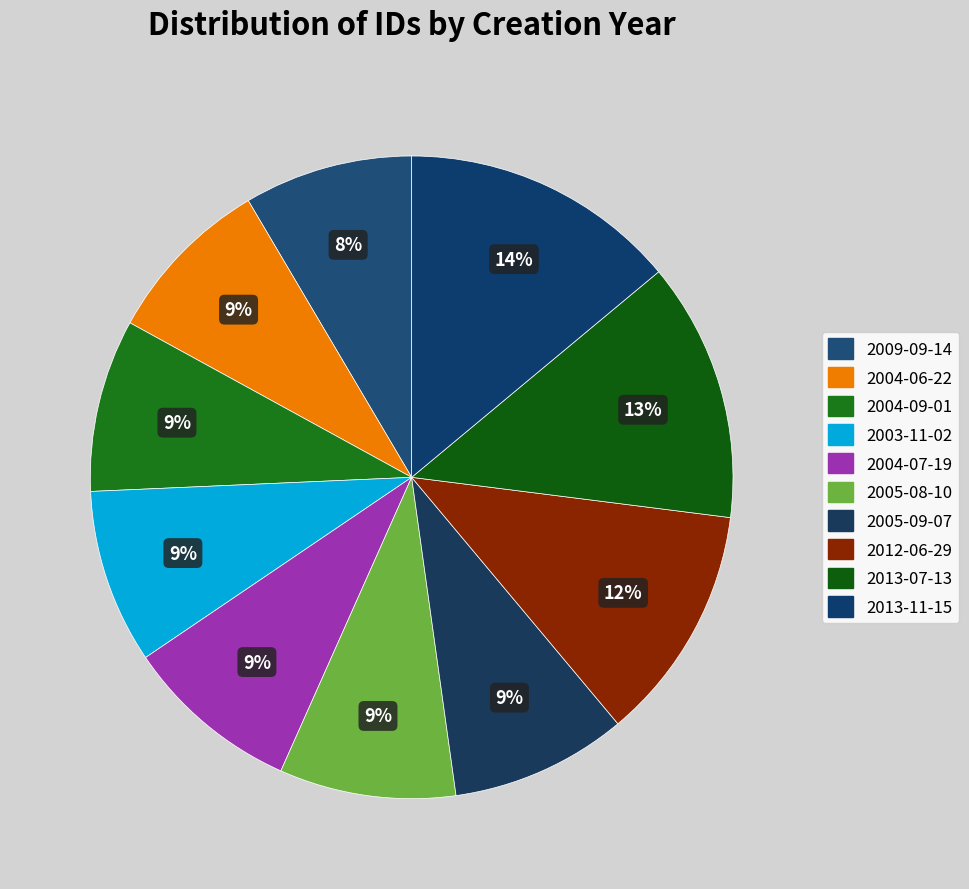

To the nearest percent, what is the combined percentage of 2005-08-10 and 2004-09-01?

18%